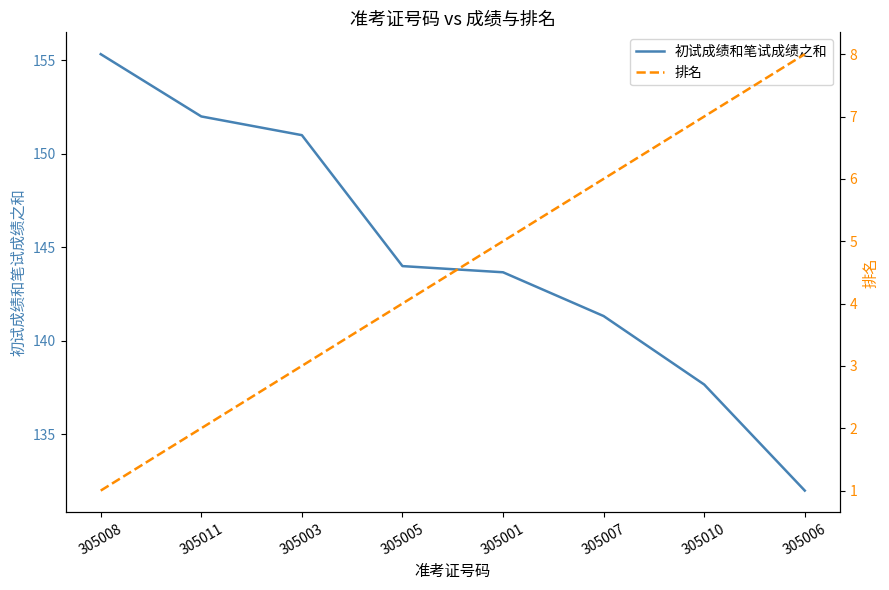

What are all the series names shown in the legend?

初试成绩和笔试成绩之和, 排名